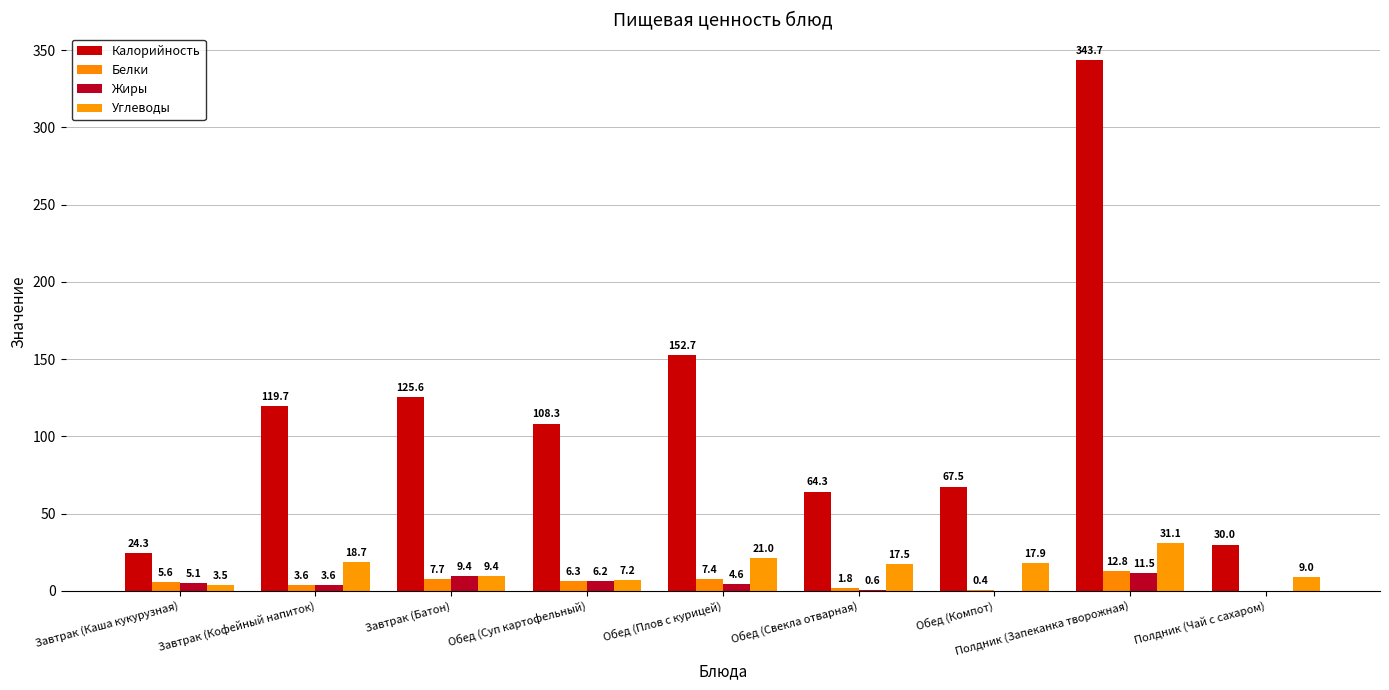

Between Обед (Компот) and Полдник (Запеканка творожная), which series saw the biggest shift?

Калорийность